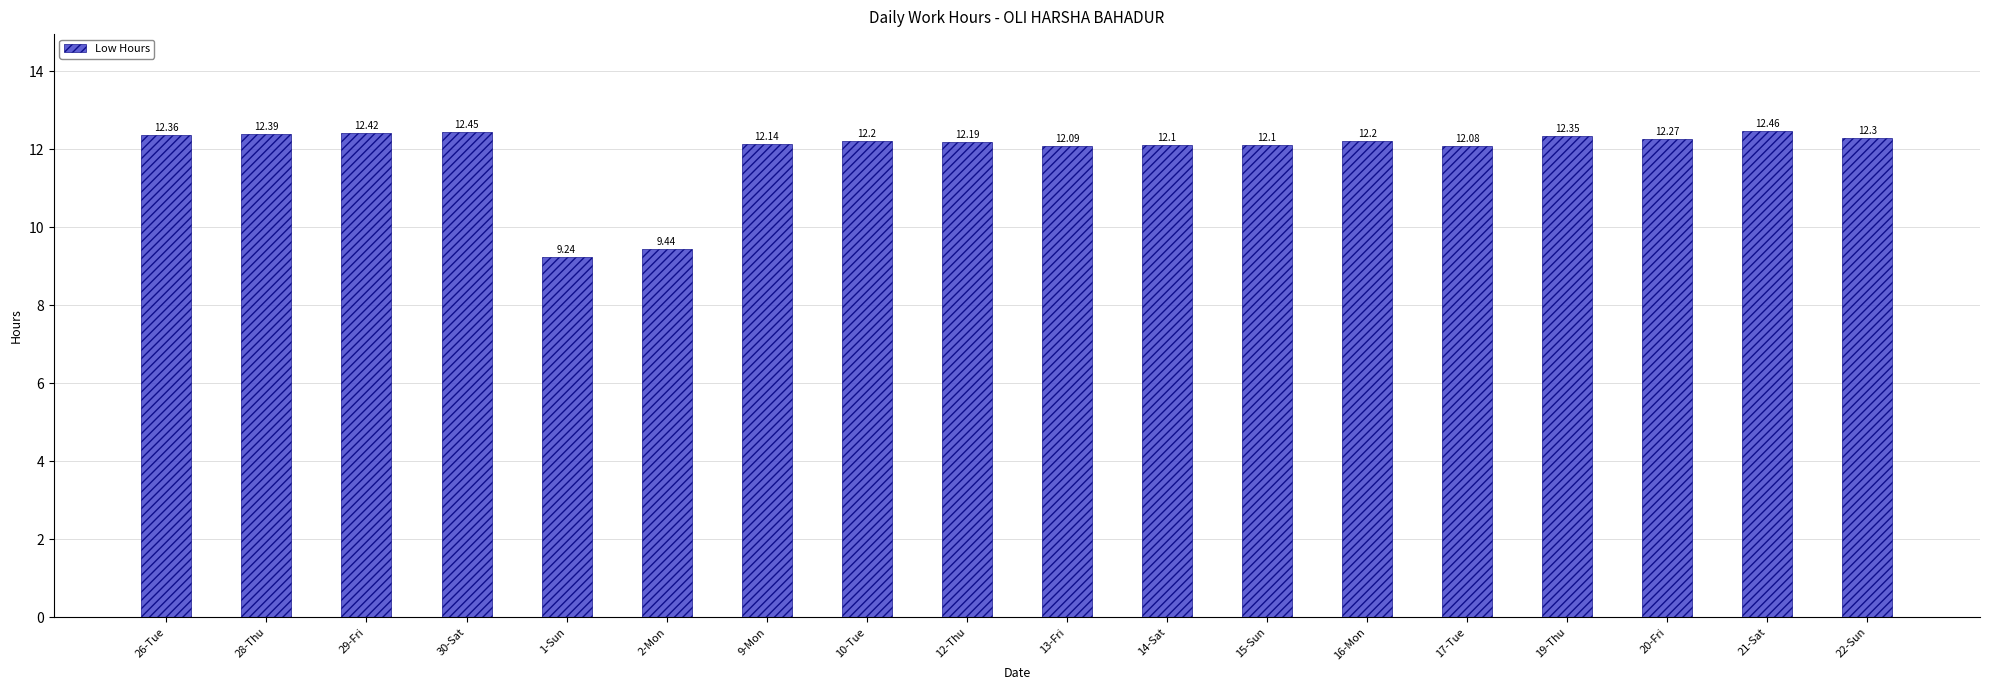

Approximately how many times larger is the value at 10-Tue compared to 2-Mon?

1.3